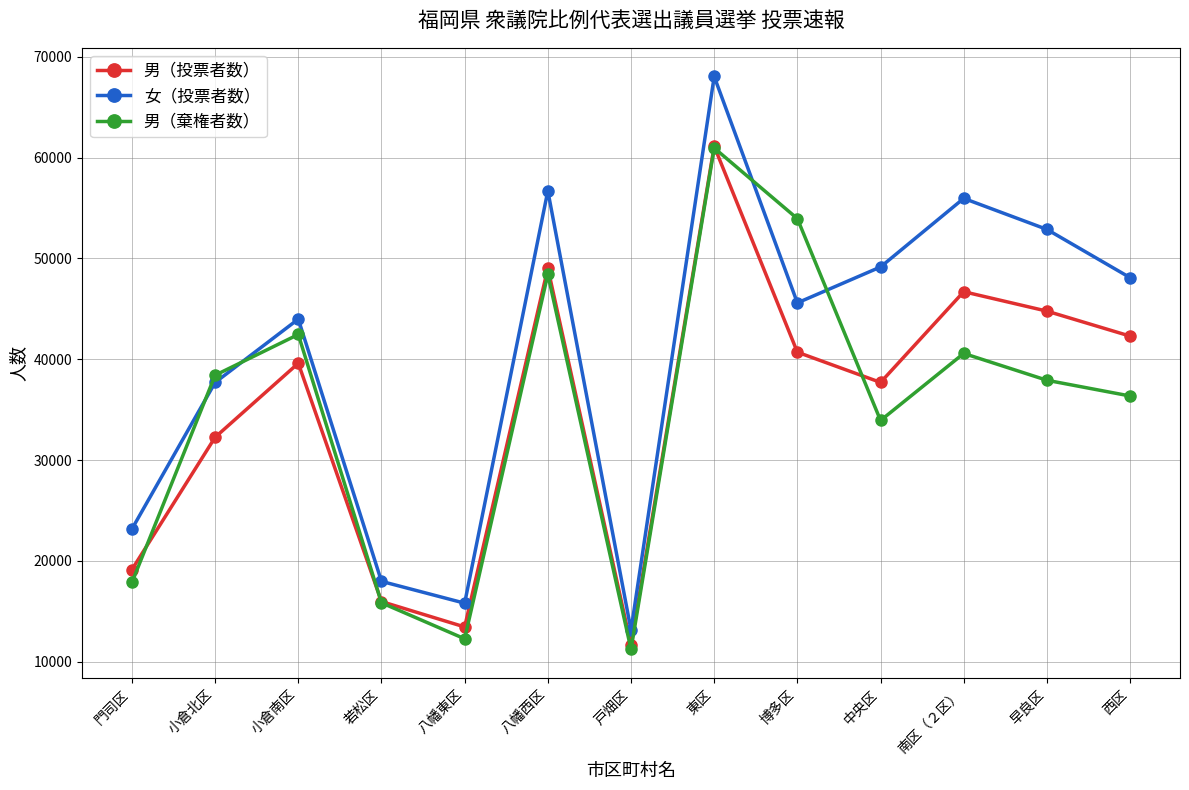

Which series has the largest total across all categories?

女（投票者数）